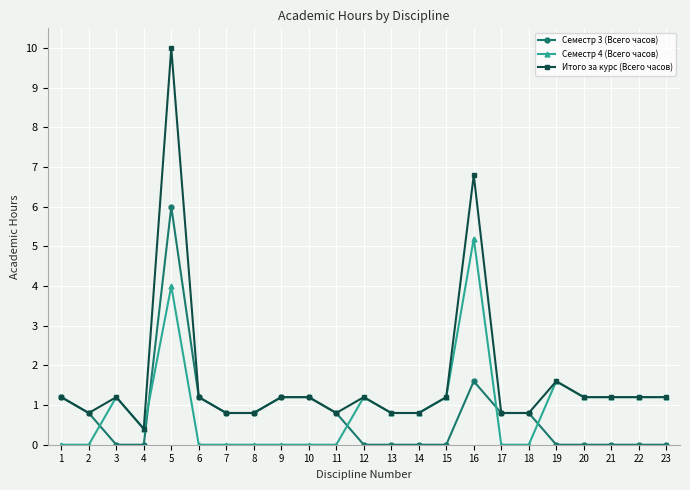

The value of Итого за курс (Всего часов) at 10 is 0.8. True or false?

False